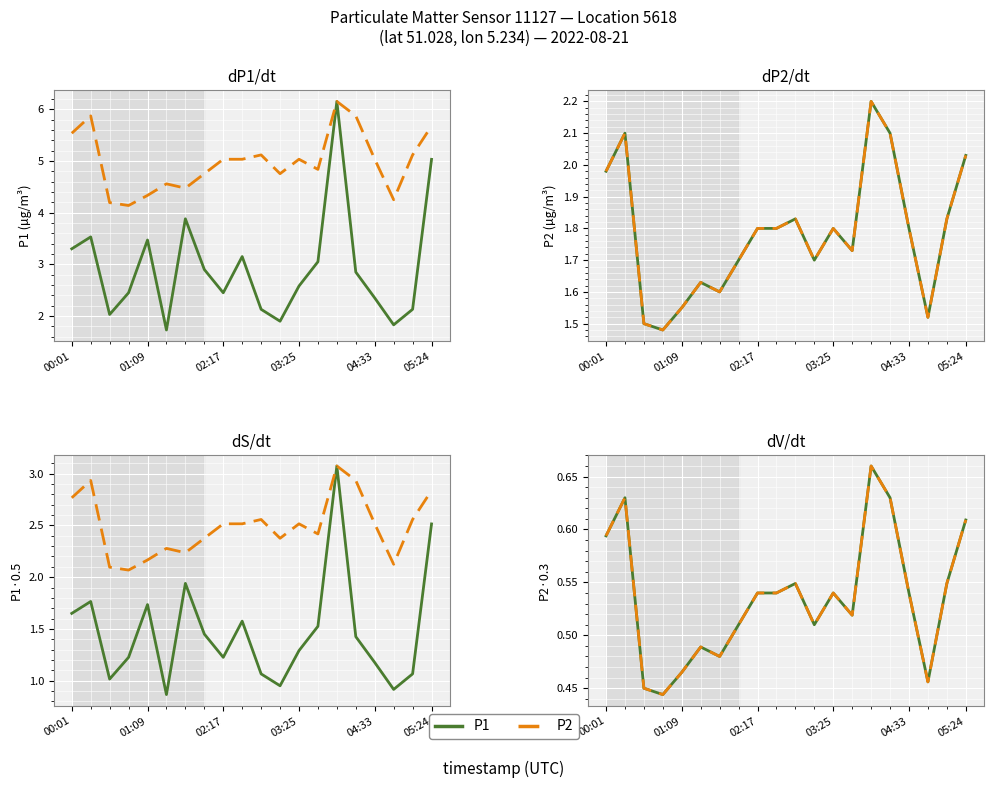

True or false: P1 and P2 cross at least once.

False